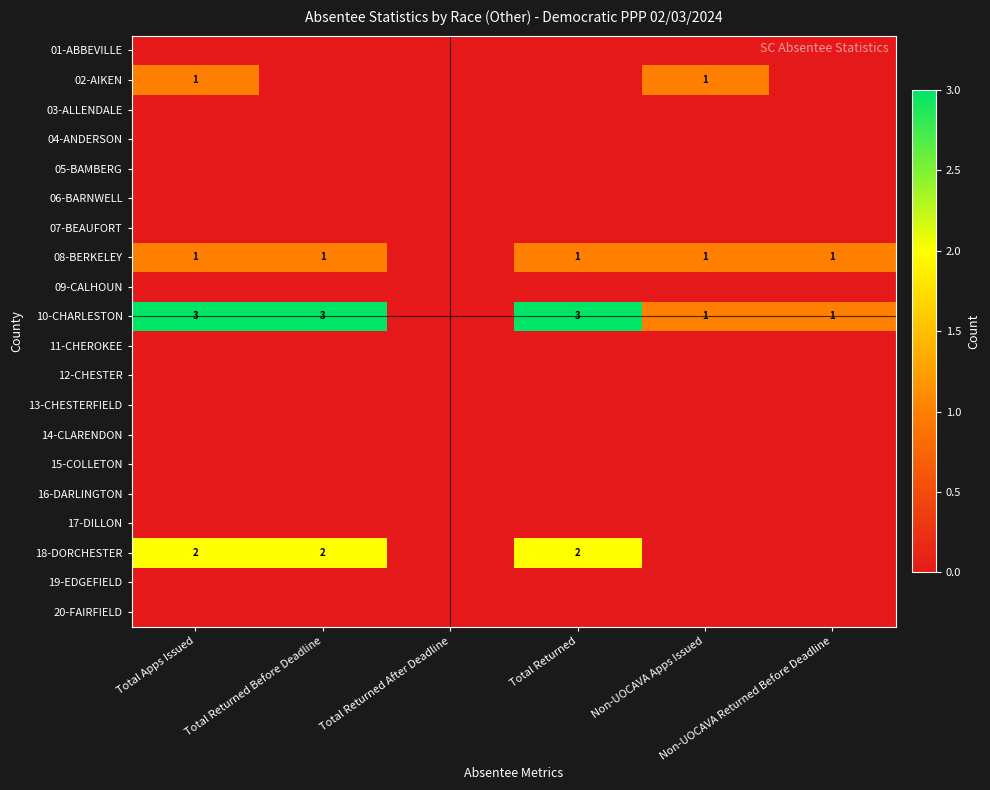

What is the greatest value displayed?

3